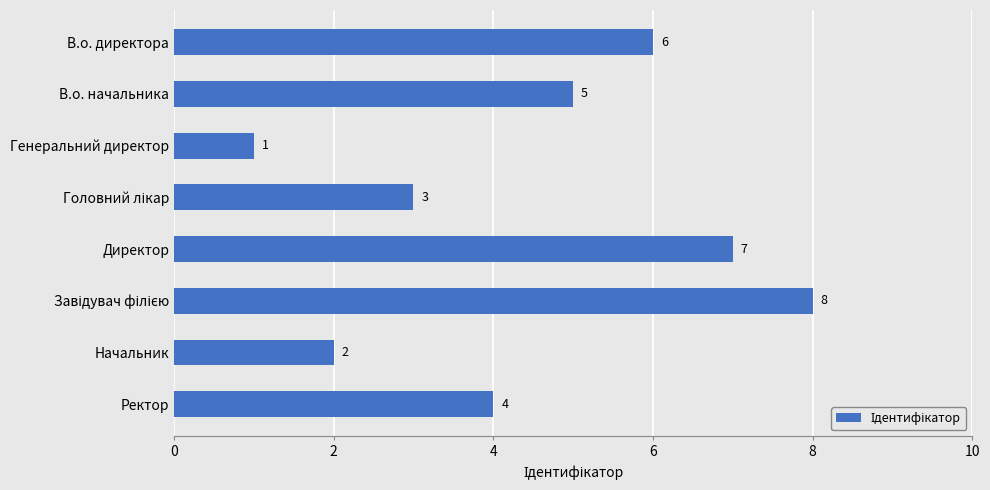

Reading top to bottom, what are all the values shown in this chart?

6	5	1	3	7	8	2	4